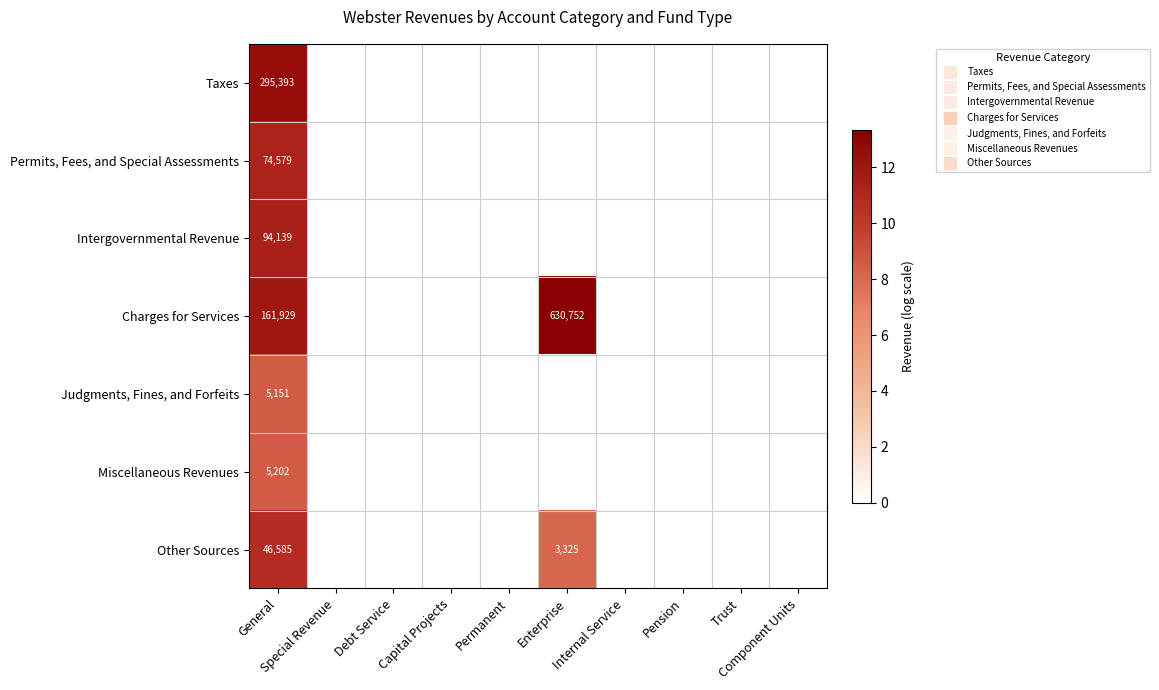

Is it true that Taxes equals 0.0 at Debt Service?

True